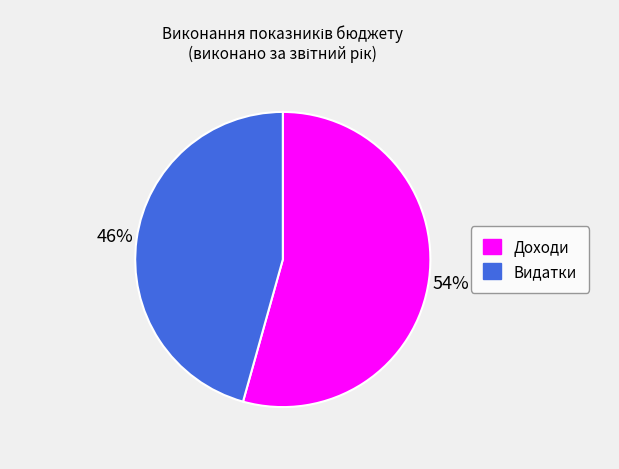

Combined, do Доходи and Видатки account for over 50%?

Yes